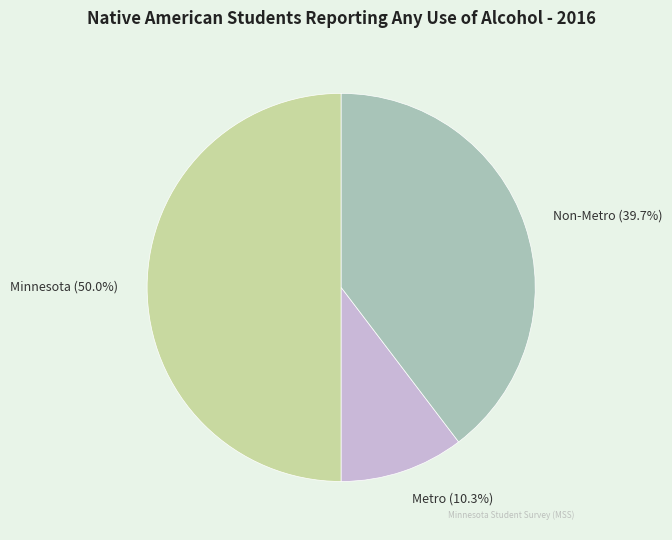

Between Non-Metro and Metro, which is larger?

Non-Metro